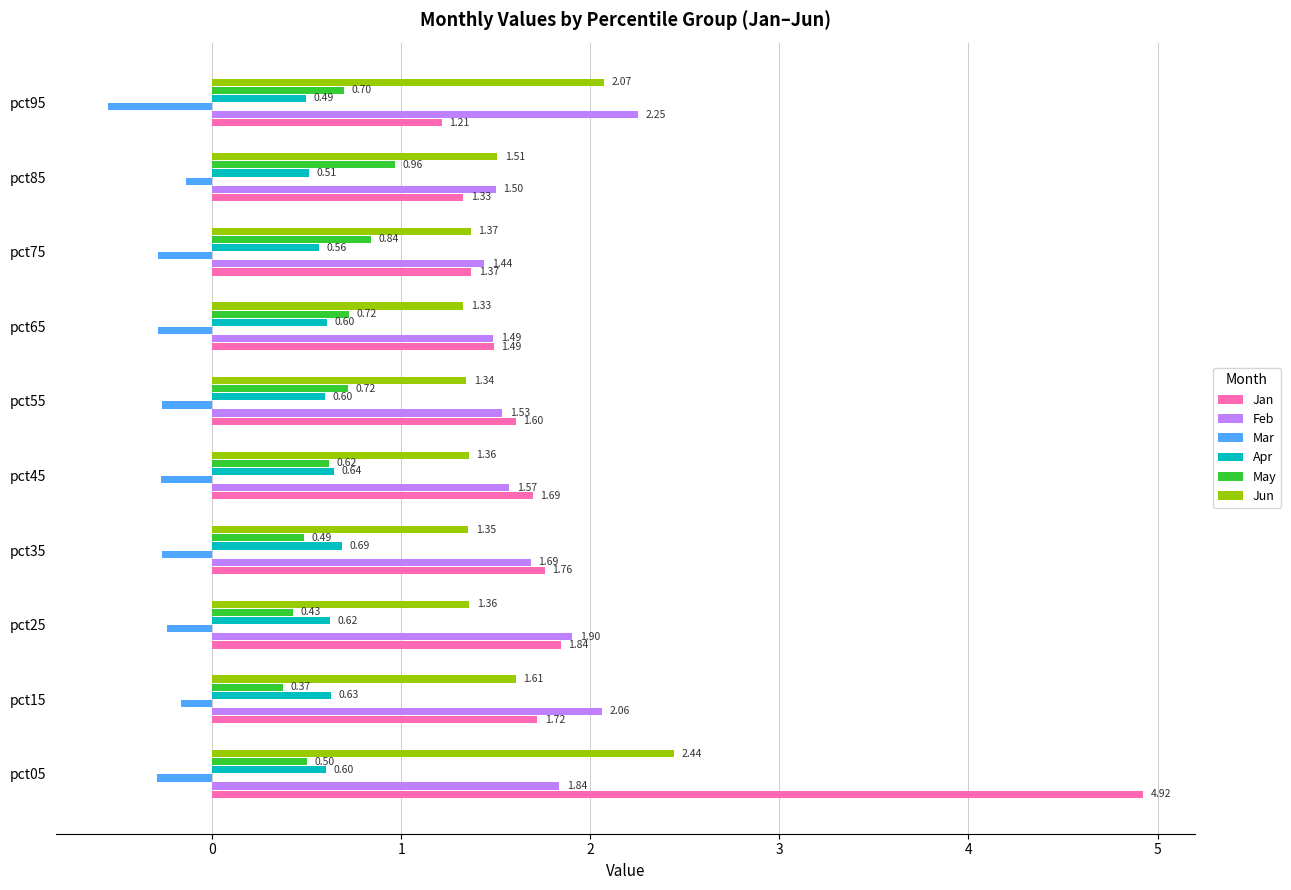

Rank the categories by Feb value from lowest to highest.

pct75, pct65, pct85, pct55, pct45, pct35, pct05, pct25, pct15, pct95